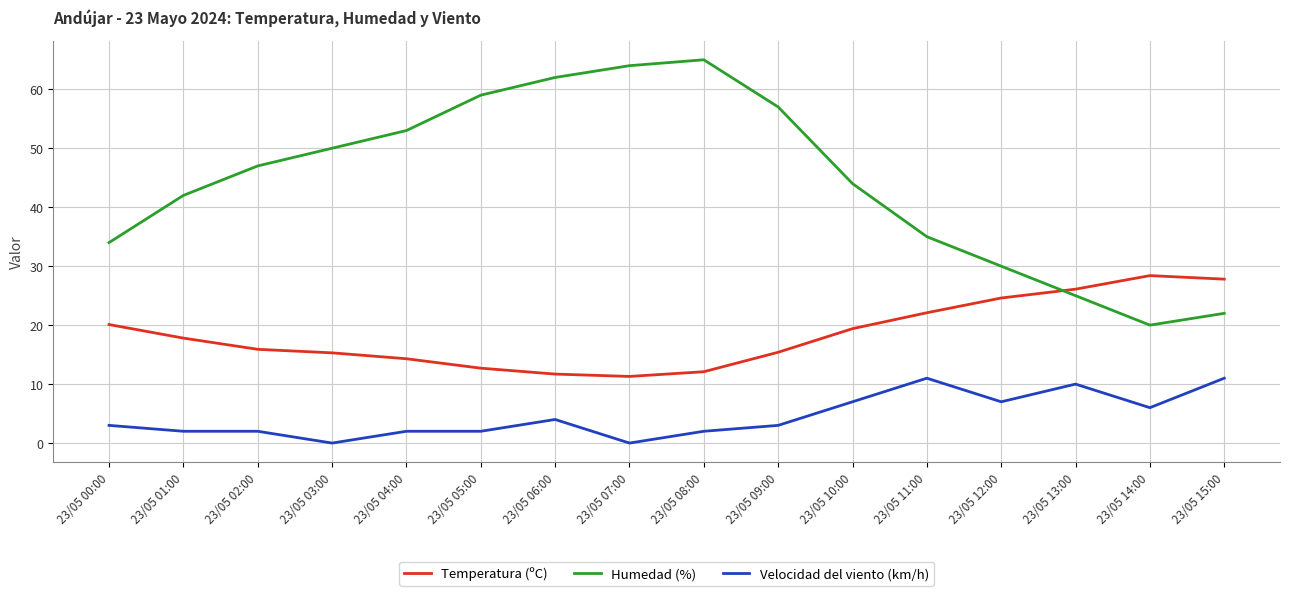

Is it true that Velocidad del viento (km/h) equals 11.0 at 23/05 15:00?

True